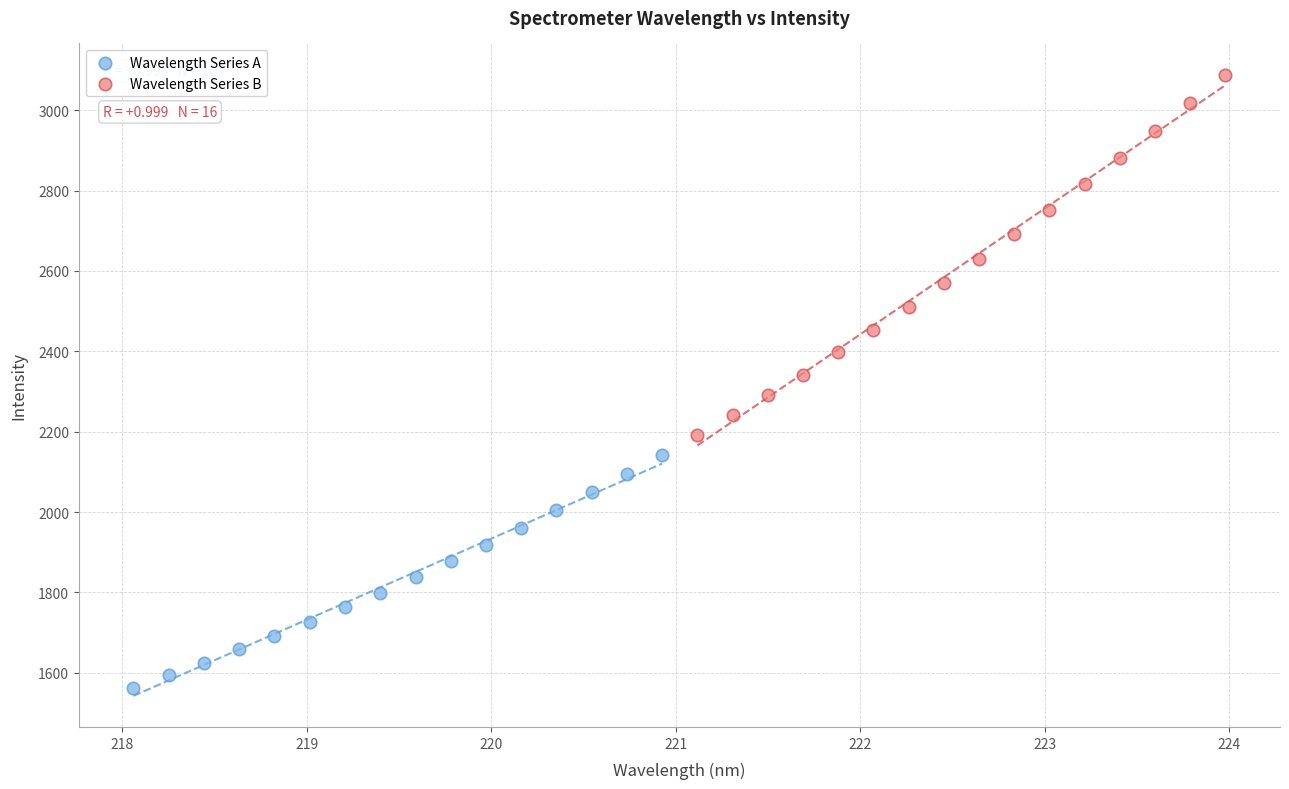

Which series reaches the maximum Y coordinate?

Wavelength Series B